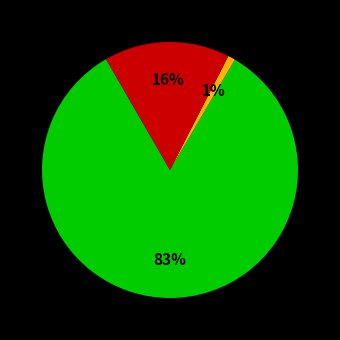

To the nearest percent, what is the average slice percentage?

33%